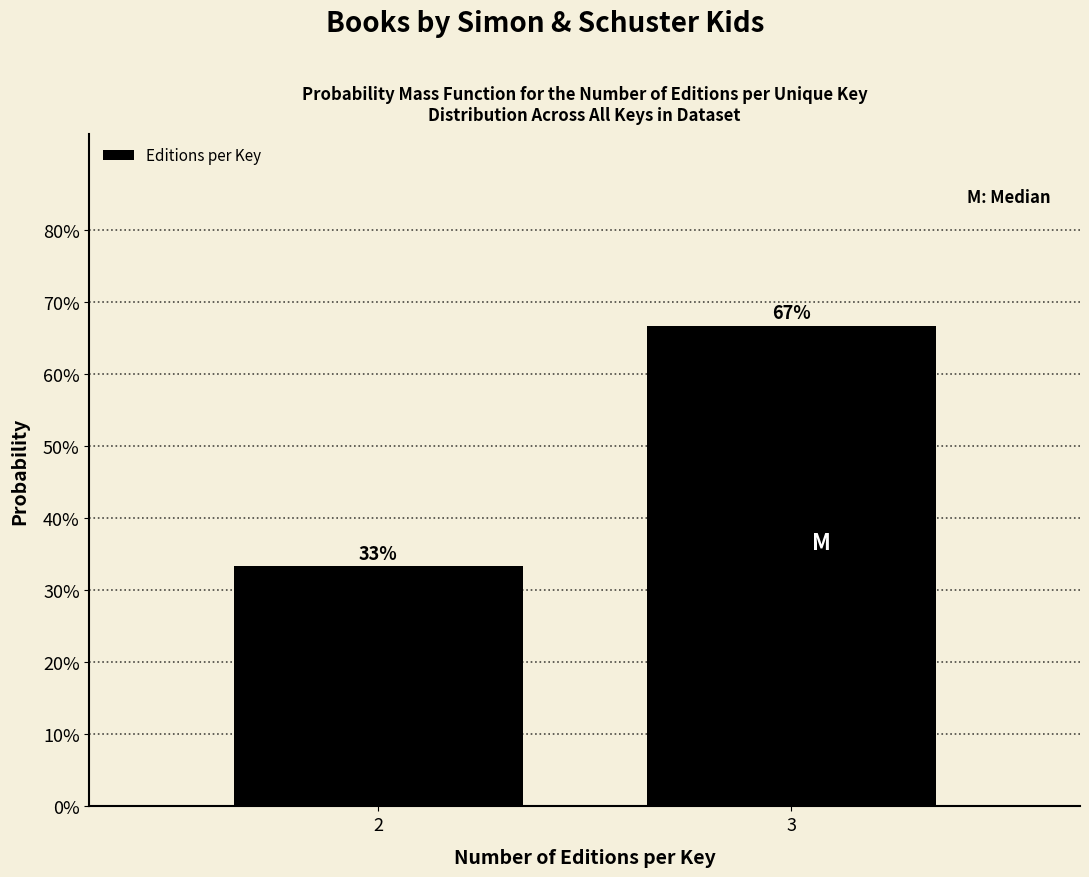

Does the chart contain any negative values?

No